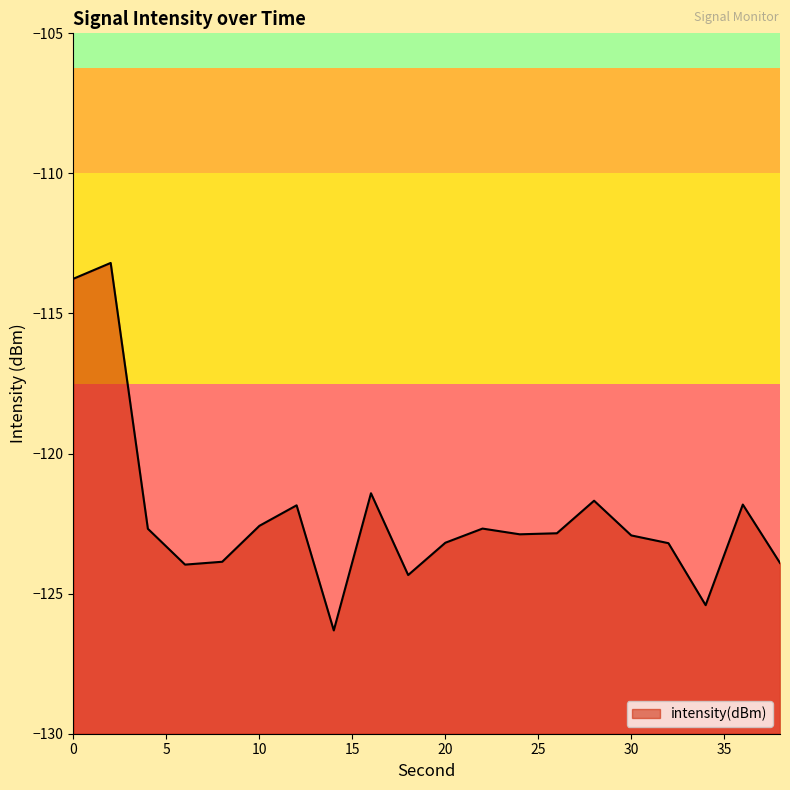

List the labels in order of value, smallest first.

14, 34, 18, 6, 38, 8, 32, 20, 30, 24, 26, 4, 22, 10, 12, 36, 28, 16, 0, 2